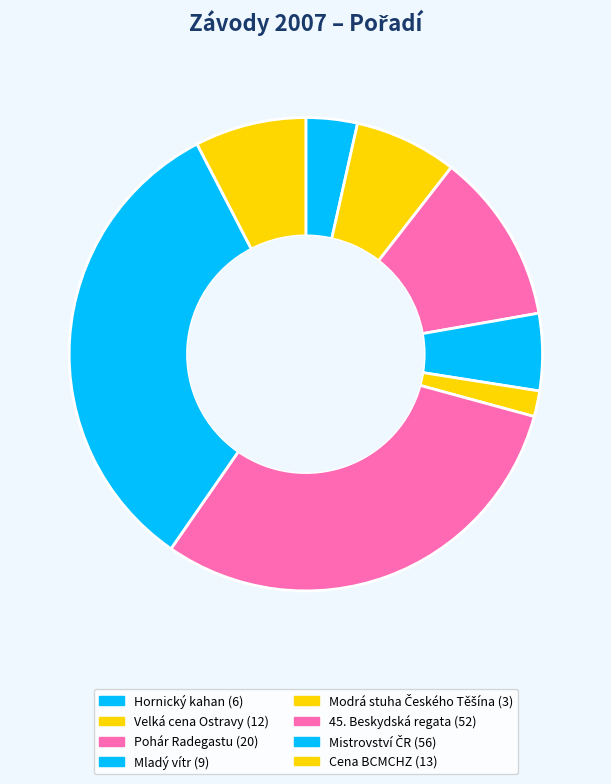

True or false: Mladý vítr accounts for 5% of the total.

True